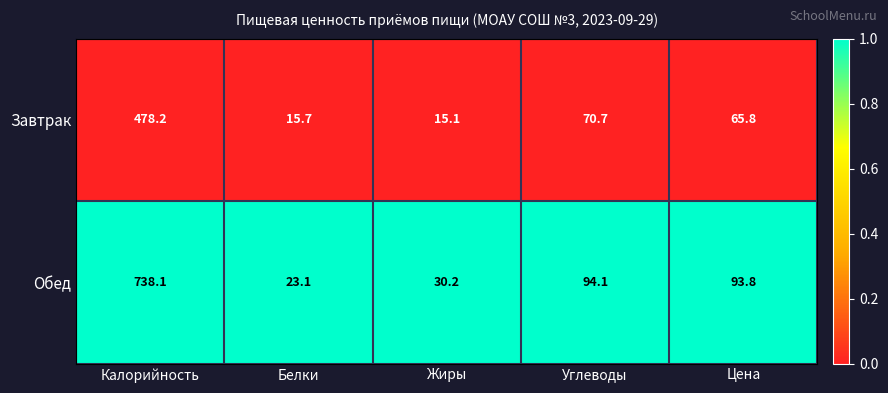

Which series has the largest total across all categories?

Обед